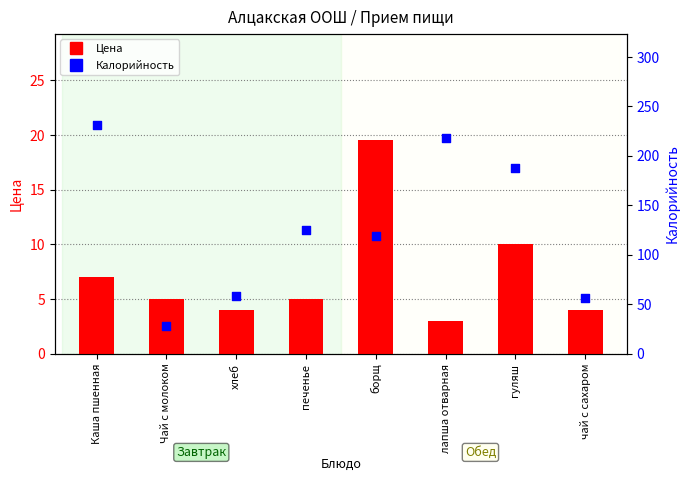

What is the total value across all series at чай с сахаром?

60.4